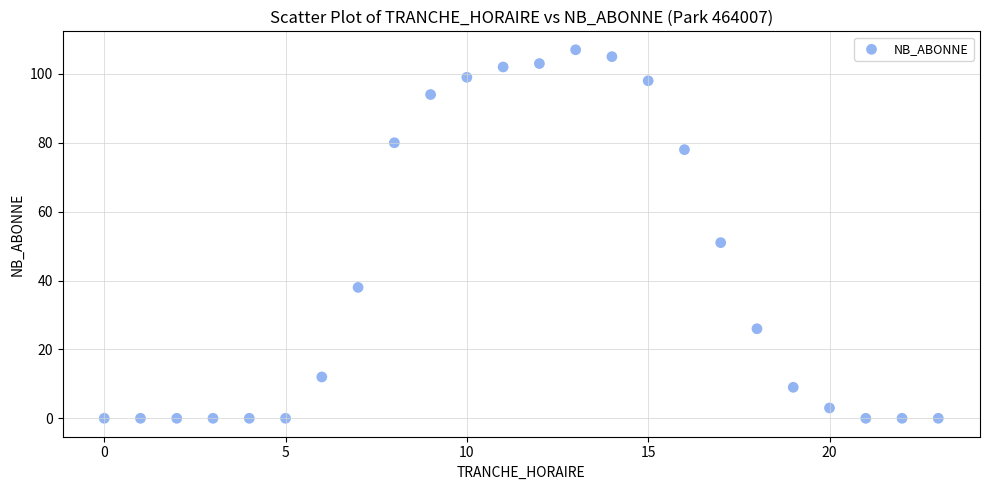

What Y value in the scatter plot is closest to 53?

51